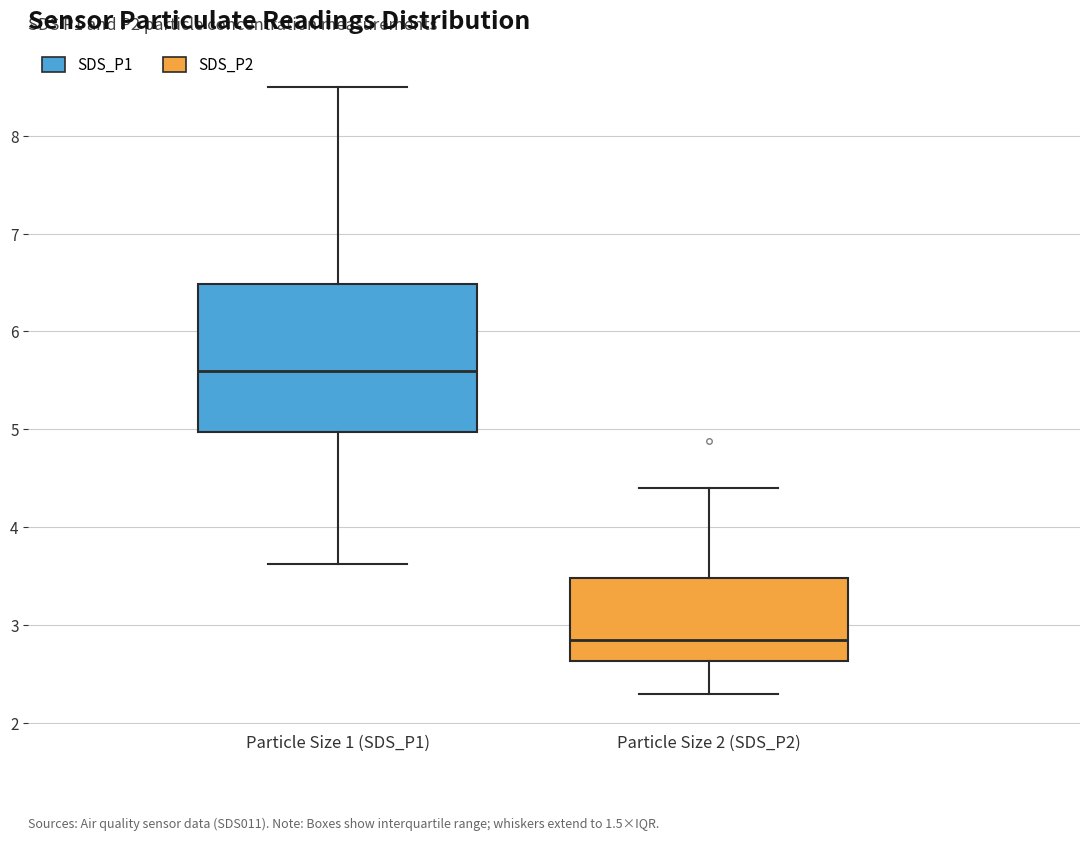

Comparing the boxes themselves (not the whiskers), which one is the tallest?

Particle Size 1 (SDS_P1)